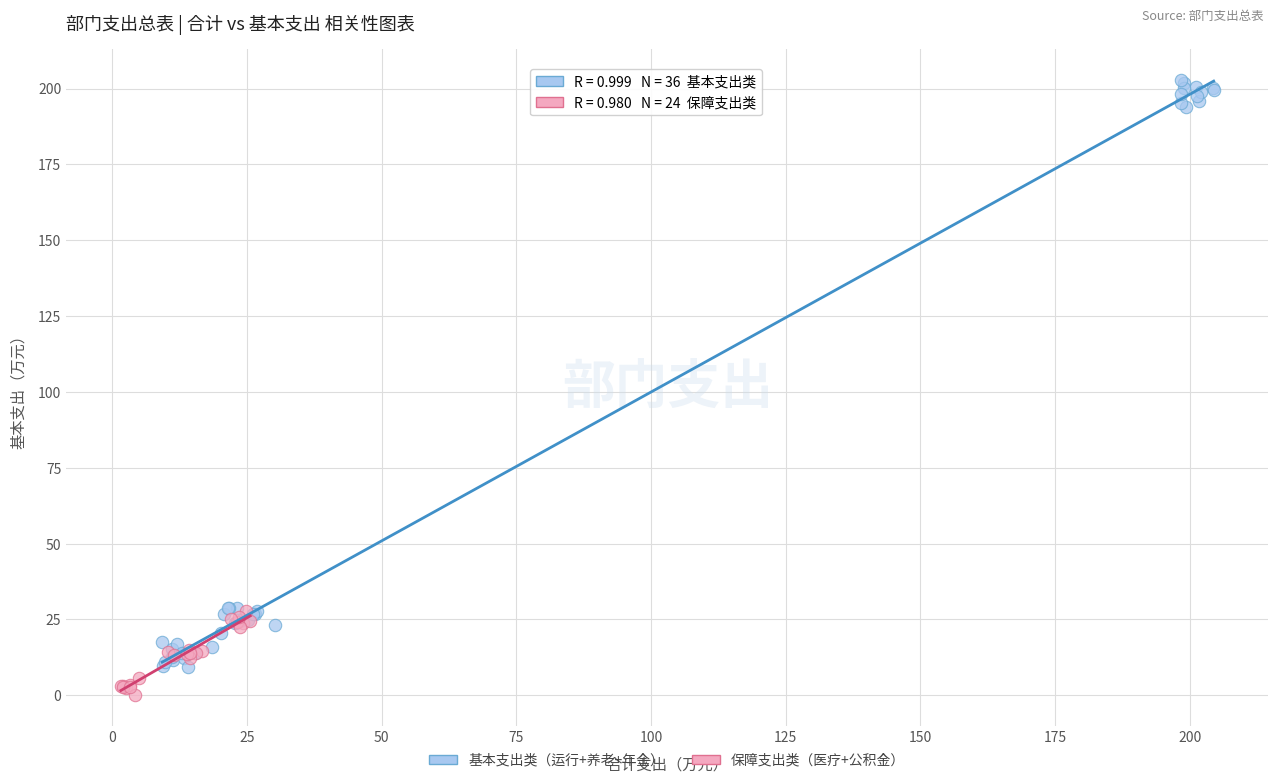

Which series has the widest spread of Y values?

基本支出类（运行+养老+年金）